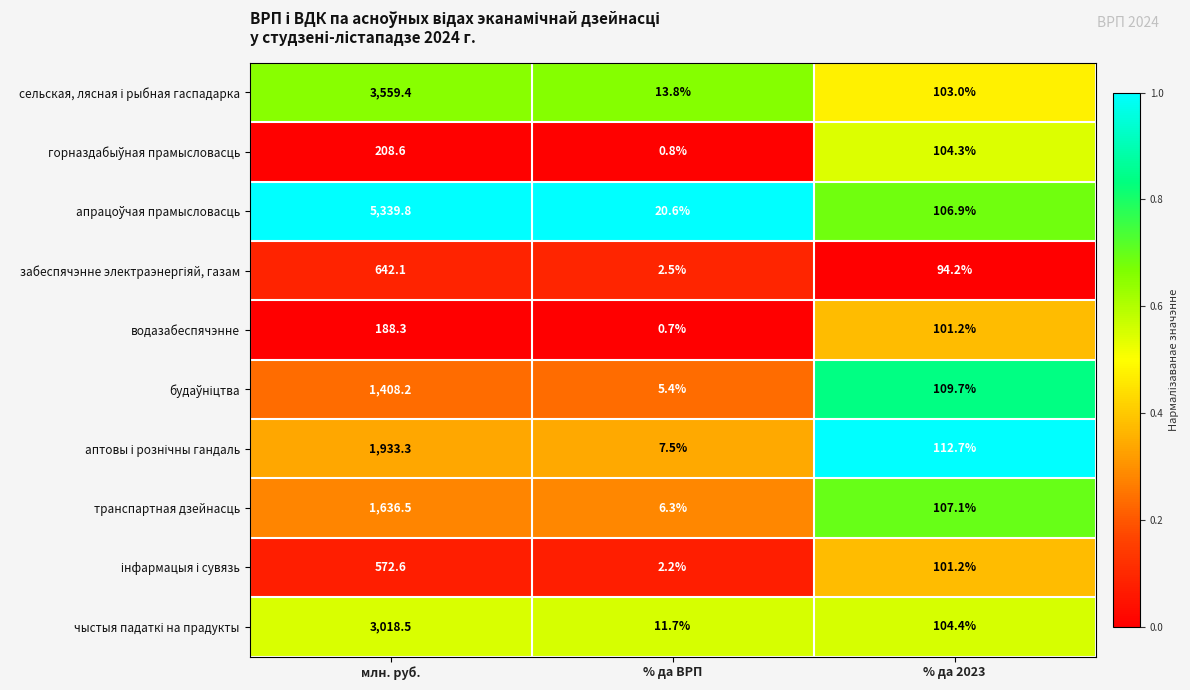

At how many categories does at least one series exceed 0?

3